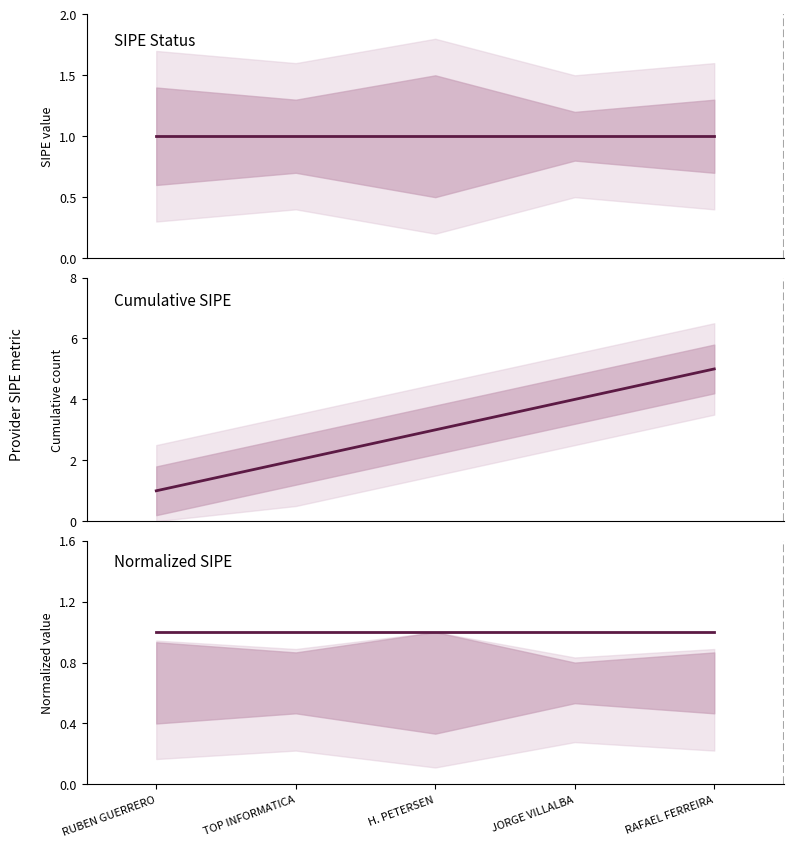

Which category has the lowest value across all series?

RUBEN GUERRERO